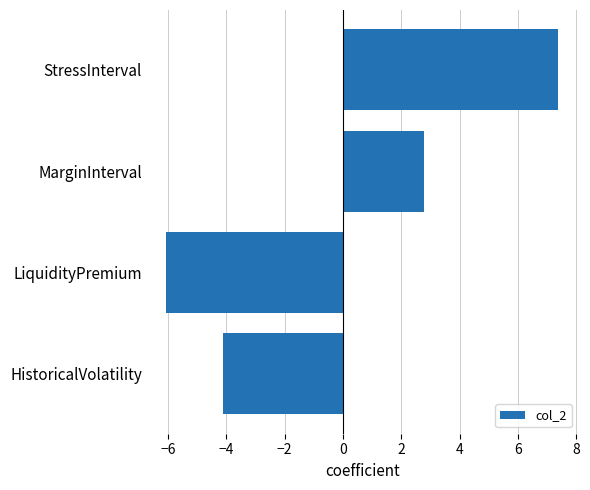

The value at StressInterval is 10.8. True or false?

False